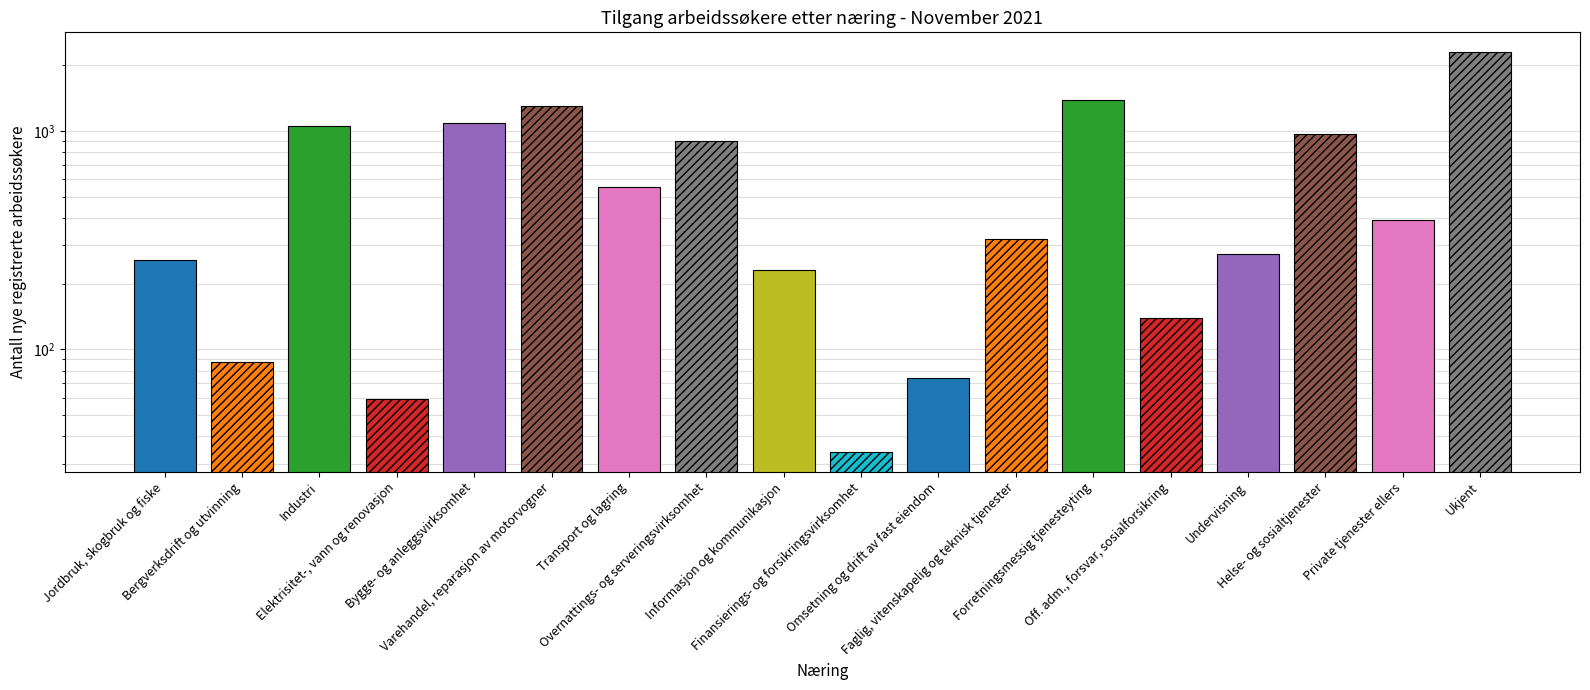

The value at Jordbruk, skogbruk og fiske is 257. True or false?

True